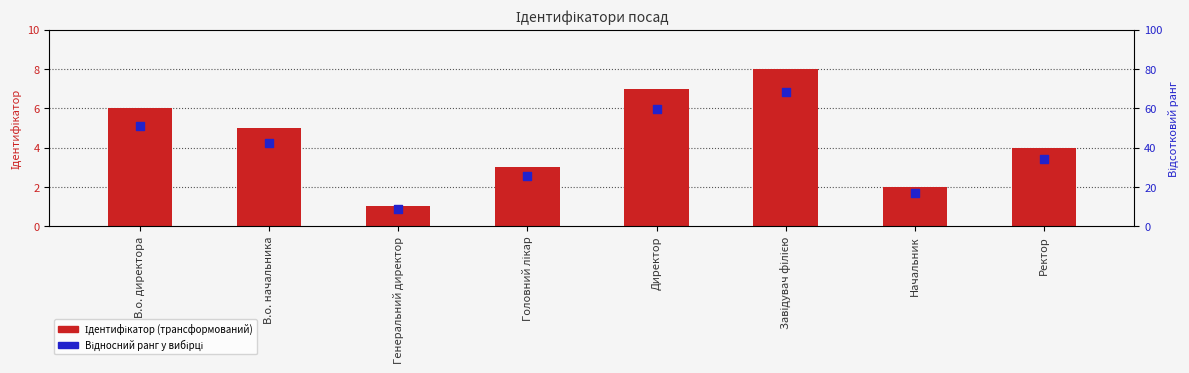

At which category is the sum across all series the highest?

Завідувач філією